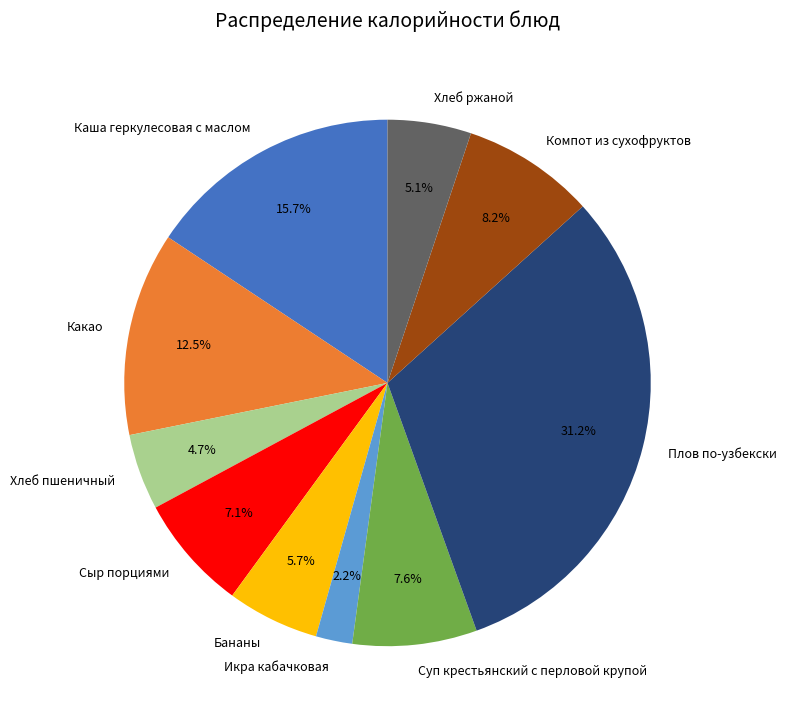

Which category has the smallest portion of the pie?

Икра кабачковая